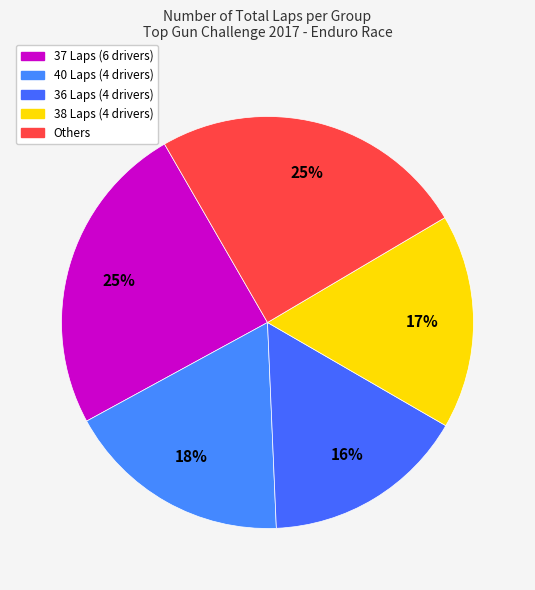

How many slices are in this pie chart?

5